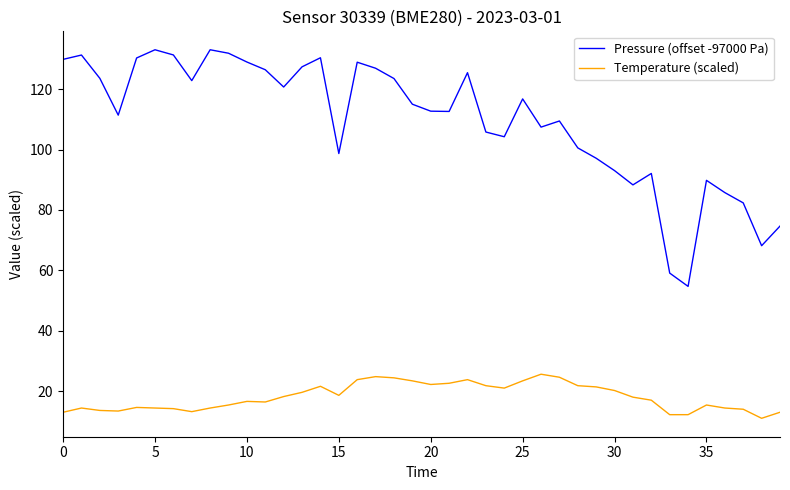

How many distinct data groups are displayed?

2